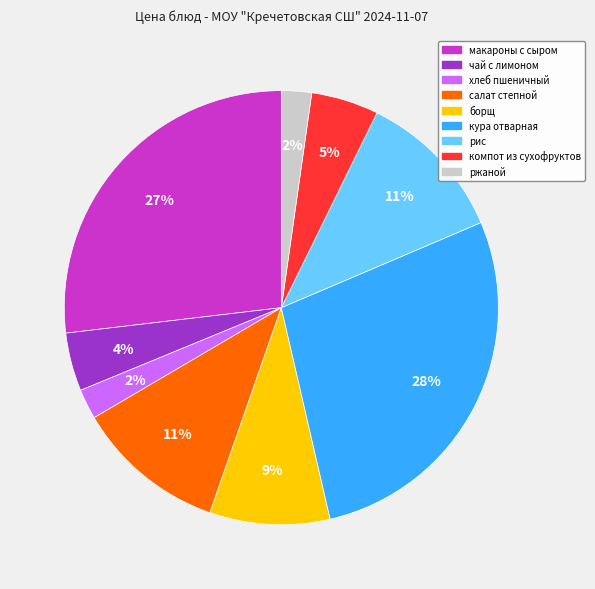

To the nearest percent, what is the average slice percentage?

11%